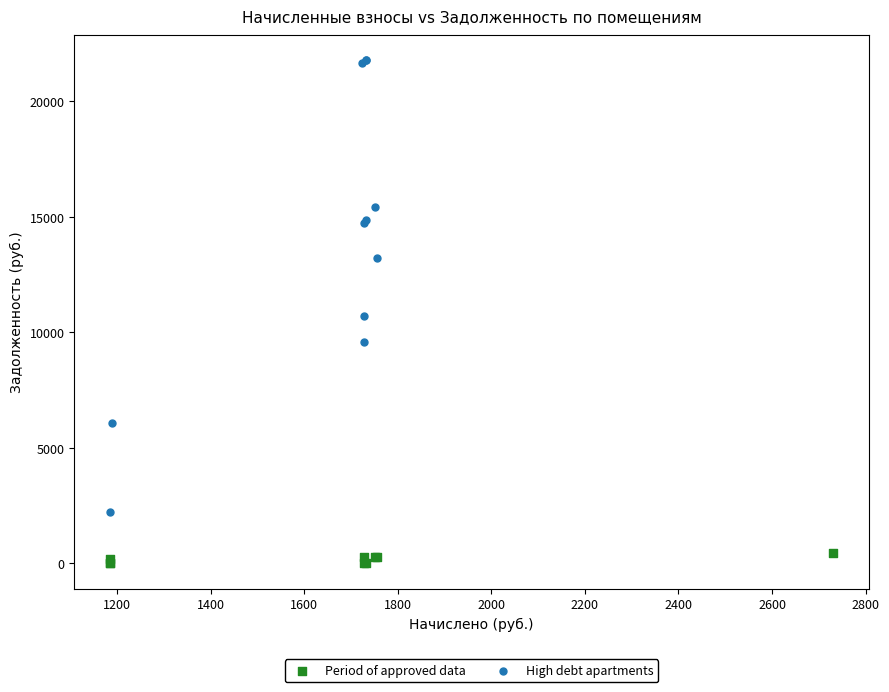

Which series has the largest Y range (max minus min)?

High debt apartments